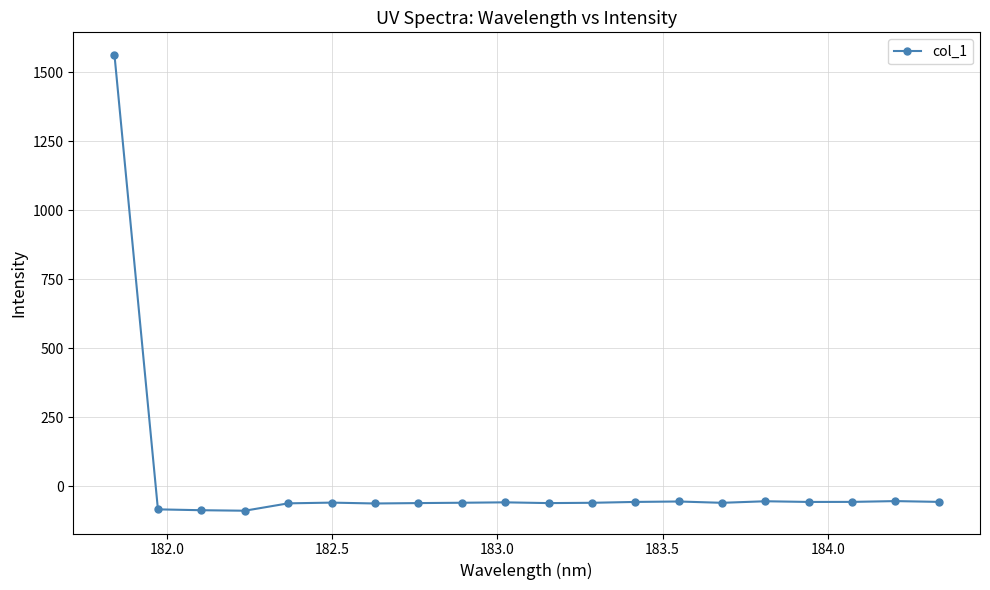

What is the average value?

18.1